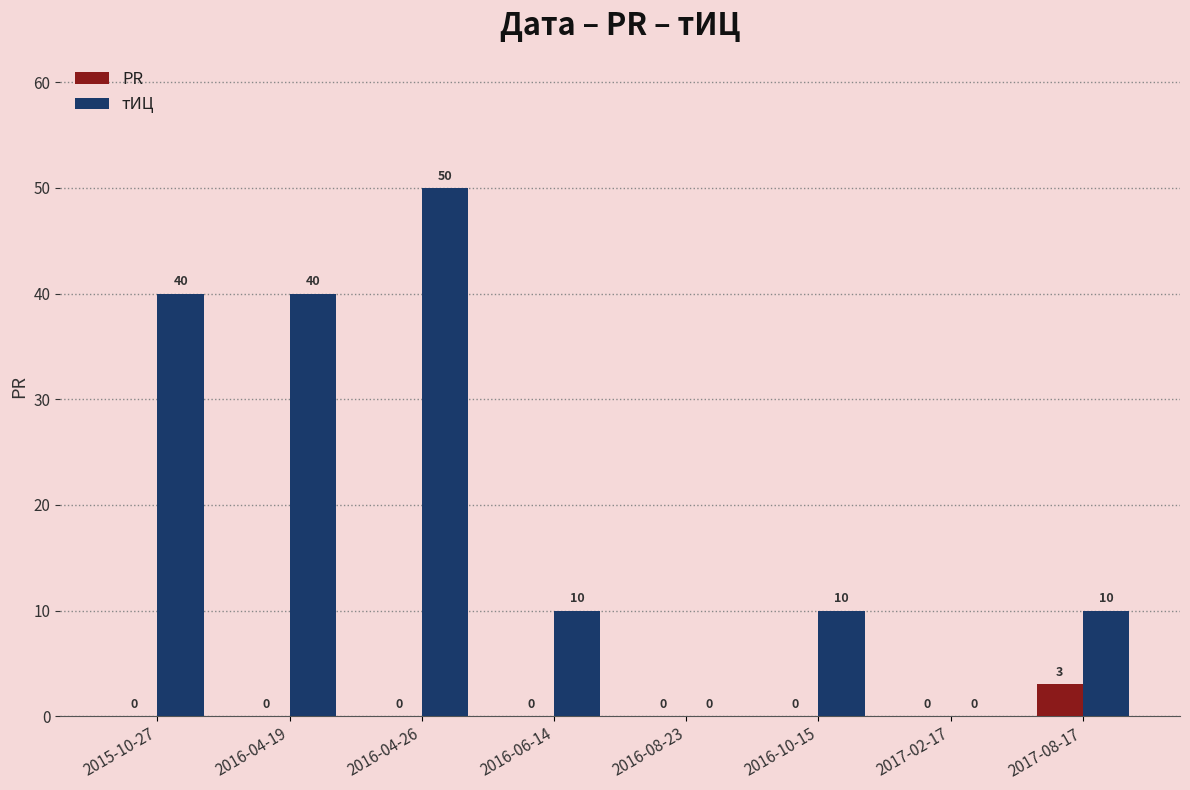

What is the maximum value for PR?

3